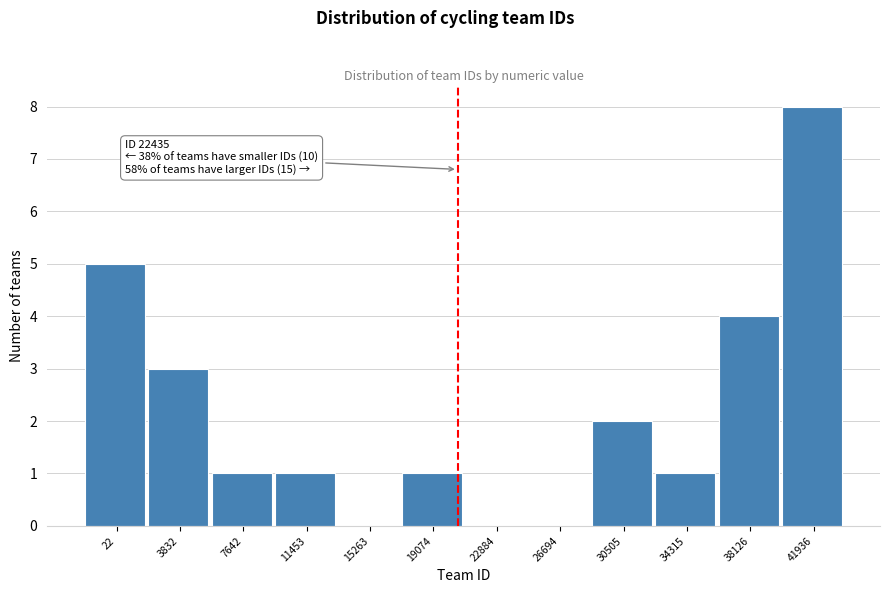

Reading left to right, extract all data points from this chart.

22=5	3832=3	7642=1	11453=1	15263=0	19074=1	22884=0	26694=0	30505=2	34315=1	38126=4	41936=8